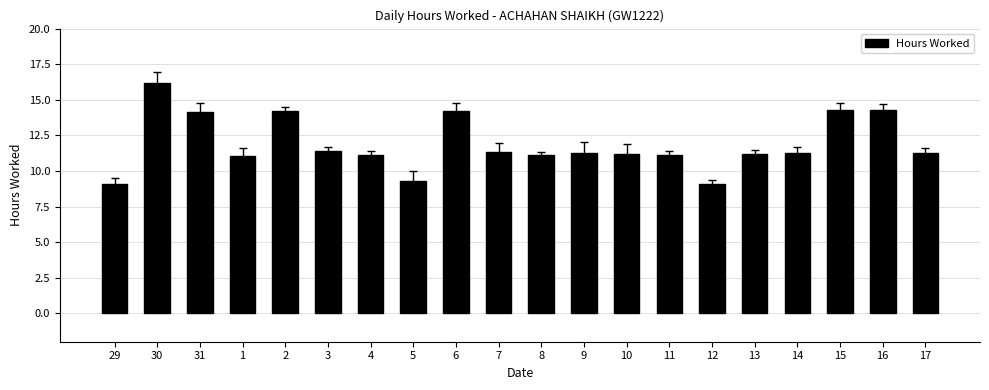

What is the ratio of the value at 14 to the value at 6?

0.8